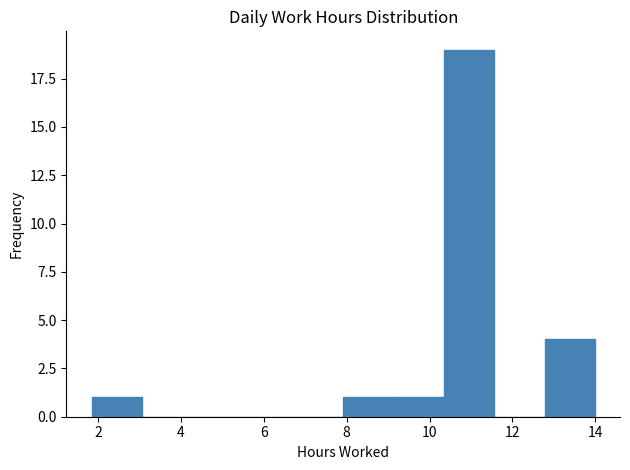

Reading left to right, transcribe this chart: for each bar, give the range it covers on the x-axis and its height. Neither the bar edges nor the heights are printed on the chart, so give them approximately, as read against the axes.

1.8 to 3.0: 1
3.0 to 4.2: 0
4.2 to 5.4: 0
5.4 to 6.8: 0
6.8 to 8.0: 0
8.0 to 9.2: 1
9.2 to 10.4: 1
10.4 to 11.6: 19
11.6 to 12.8: 0
12.8 to 14.0: 4